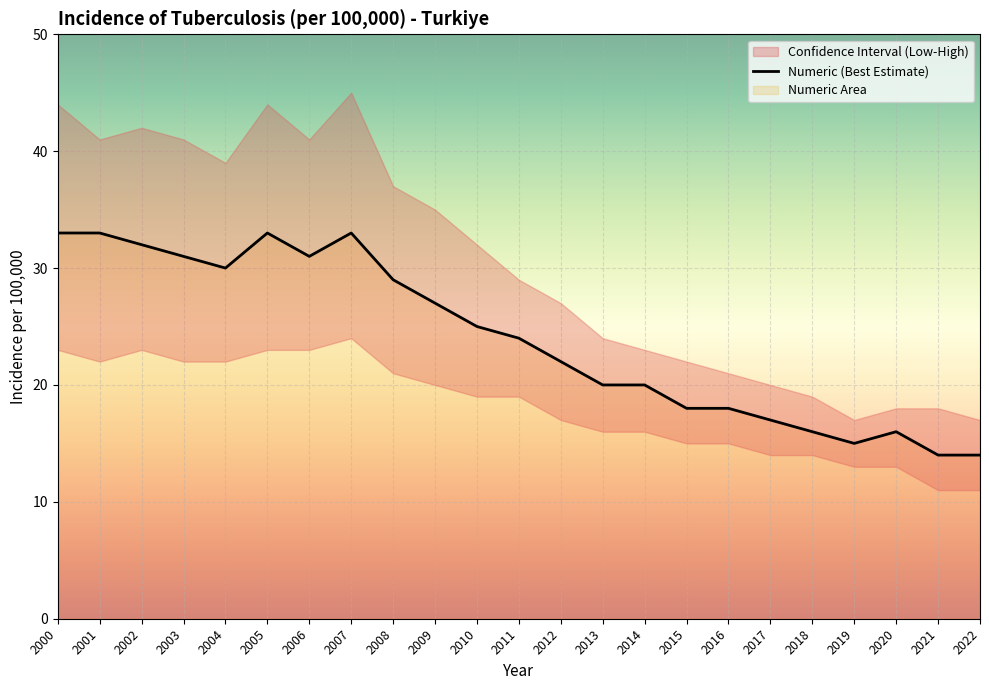

What is the value of the 8th point from the left?

33